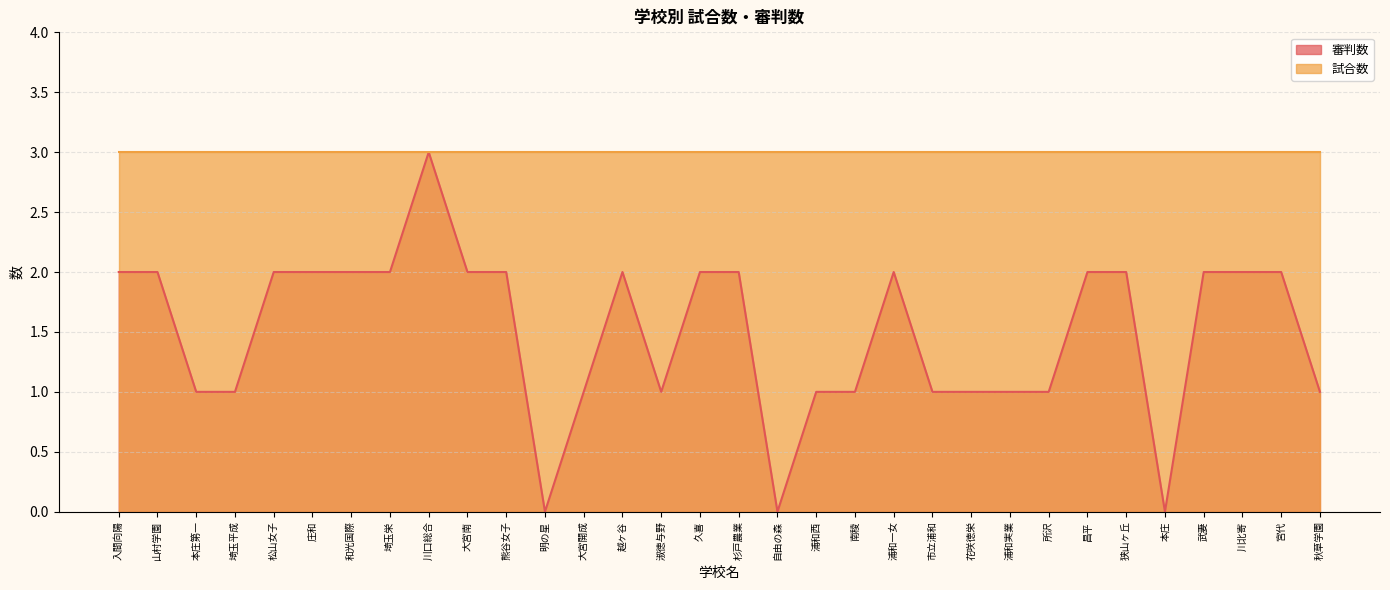

Reading left to right, what are all the values shown in this chart?

2	2	1	1	2	2	2	2	3	2	2	0	1	2	1	2	2	0	1	1	2	1	1	1	1	2	2	0	2	2	2	1